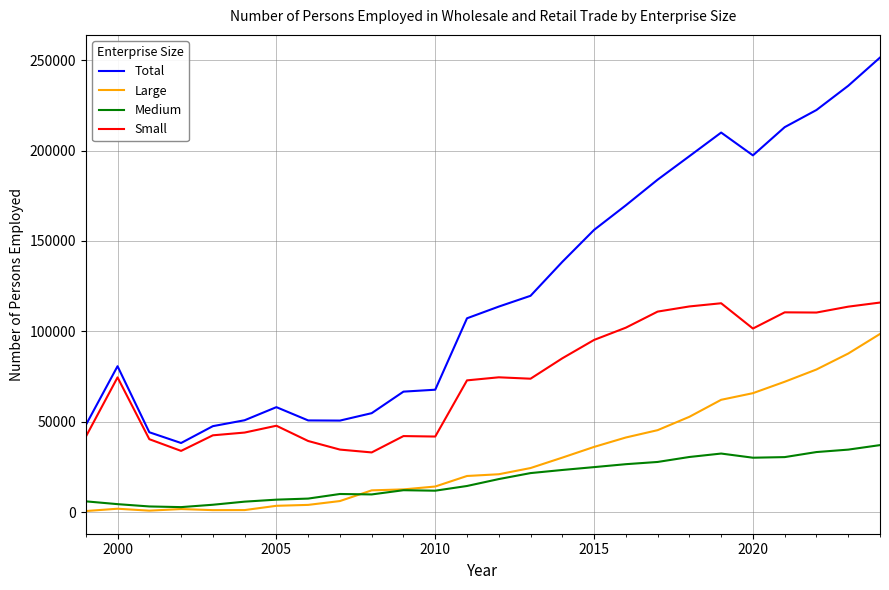

List the series in order of their peak value, highest first.

Total, Small, Large, Medium